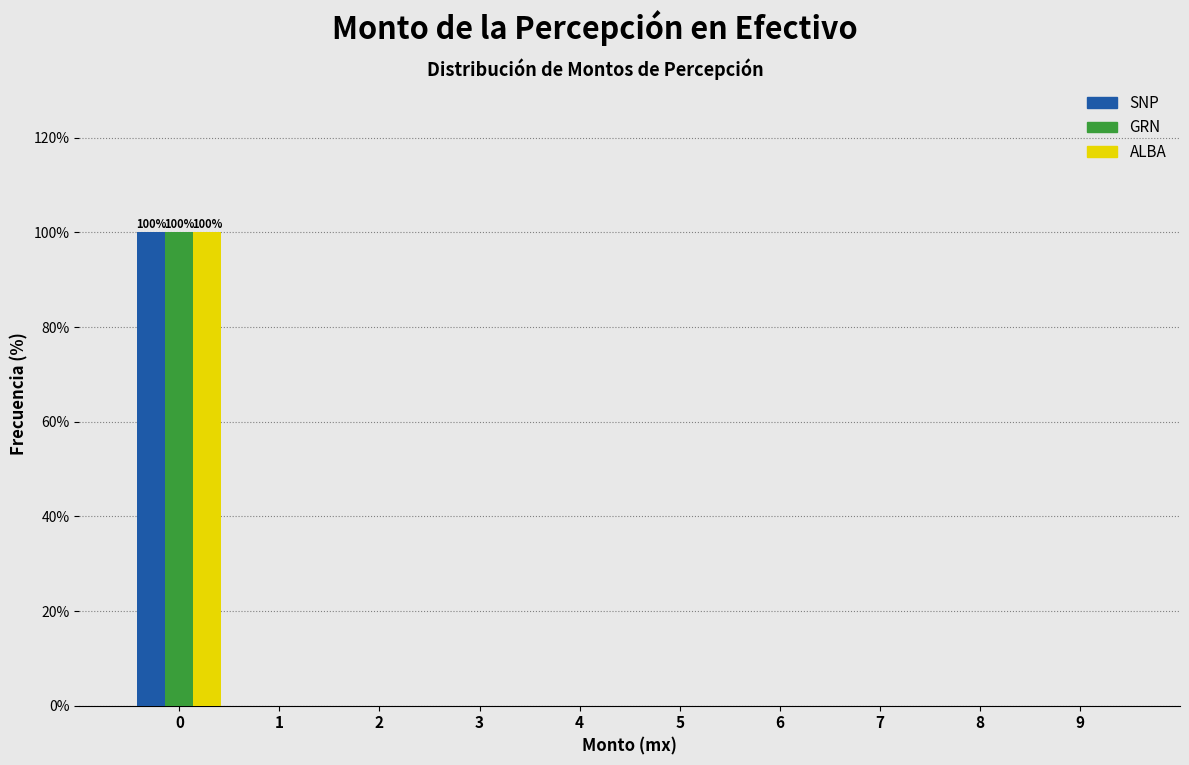

Reading left to right, list all the values displayed in this chart.

SNP: 0=100	1=0	2=0	3=0	4=0	5=0	6=0	7=0	8=0	9=0
GRN: 0=100	1=0	2=0	3=0	4=0	5=0	6=0	7=0	8=0	9=0
ALBA: 0=100	1=0	2=0	3=0	4=0	5=0	6=0	7=0	8=0	9=0